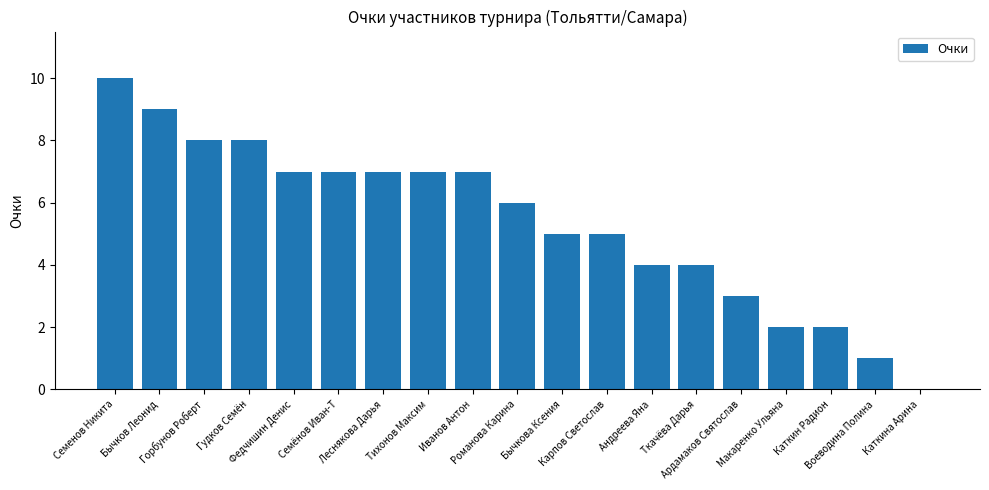

How many values are above zero?

18